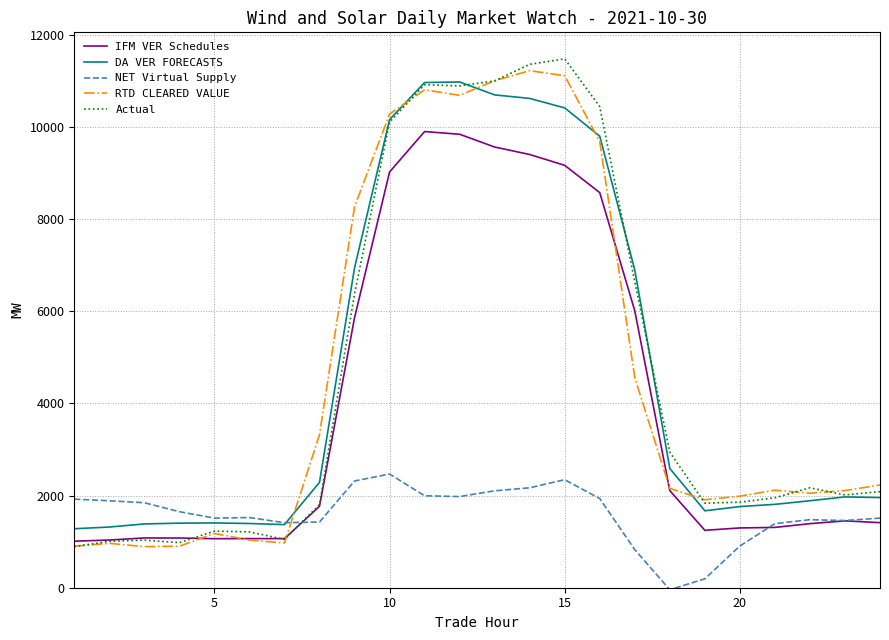

List the series in order of their peak value, highest first.

Actual, RTD CLEARED VALUE, DA VER FORECASTS, IFM VER Schedules, NET Virtual Supply